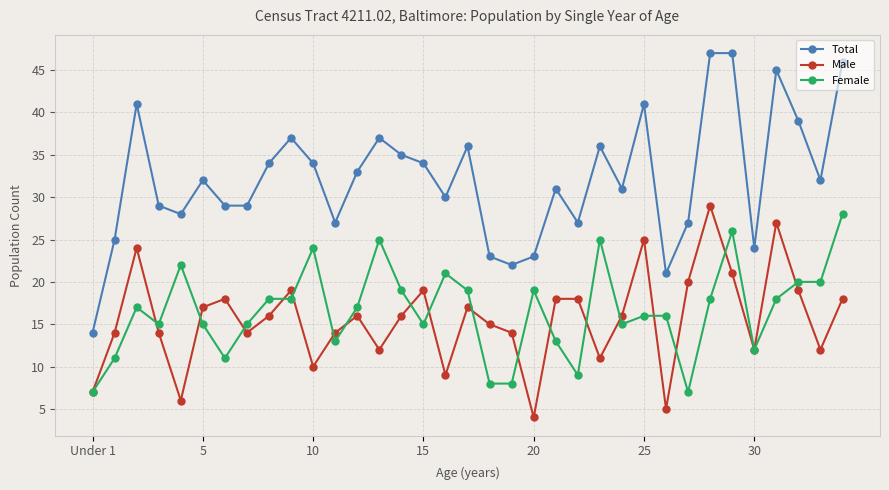

Reading left to right, transcribe all the data shown in this chart.

Total: 14	25	41	29	28	32	29	29	34	37	34	27	33	37	35	34	30	36	23	22	23	31	27	36	31	41	21	27	47	47	24	45	39	32	46
Male: 7	14	24	14	6	17	18	14	16	19	10	14	16	12	16	19	9	17	15	14	4	18	18	11	16	25	5	20	29	21	12	27	19	12	18
Female: 7	11	17	15	22	15	11	15	18	18	24	13	17	25	19	15	21	19	8	8	19	13	9	25	15	16	16	7	18	26	12	18	20	20	28